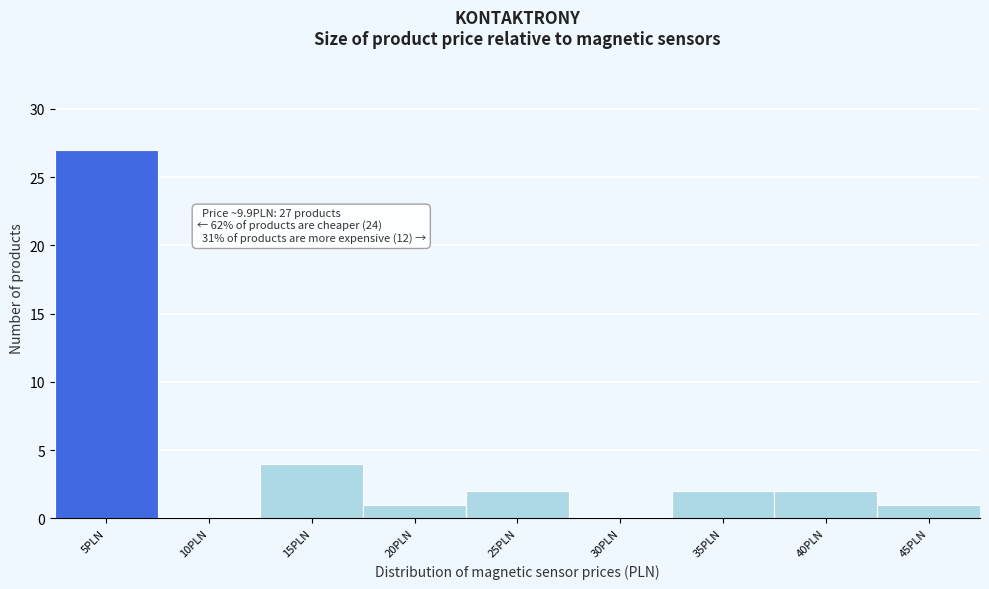

Reading left to right, extract all data points from this chart.

5PLN=27	10PLN=0	15PLN=4	20PLN=1	25PLN=2	30PLN=0	35PLN=2	40PLN=2	45PLN=1